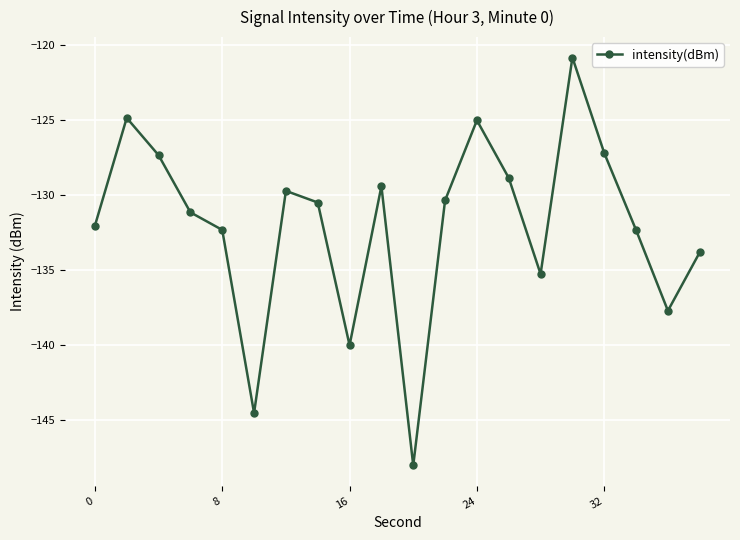

What is the average value?

-132.1